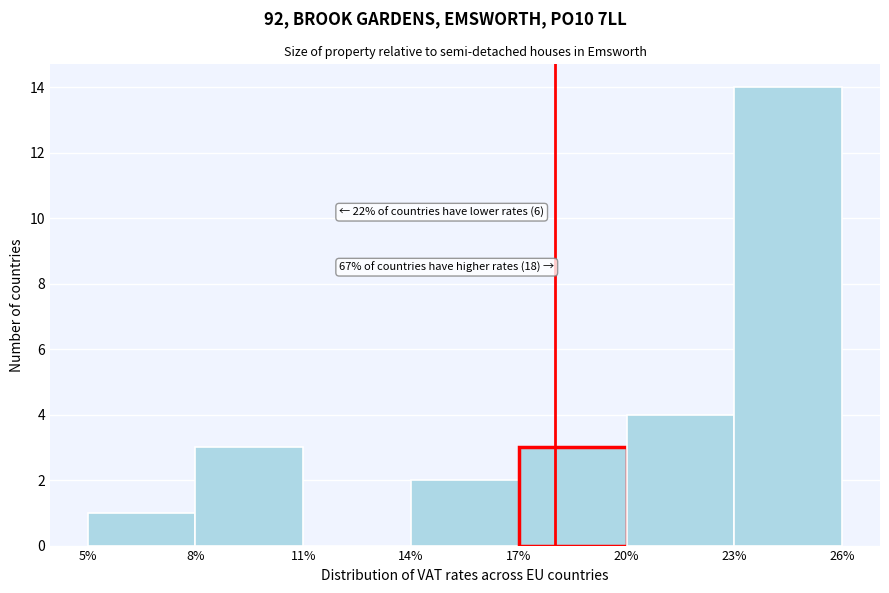

Over which range of the x-axis is the bar tallest?

23% to 26%